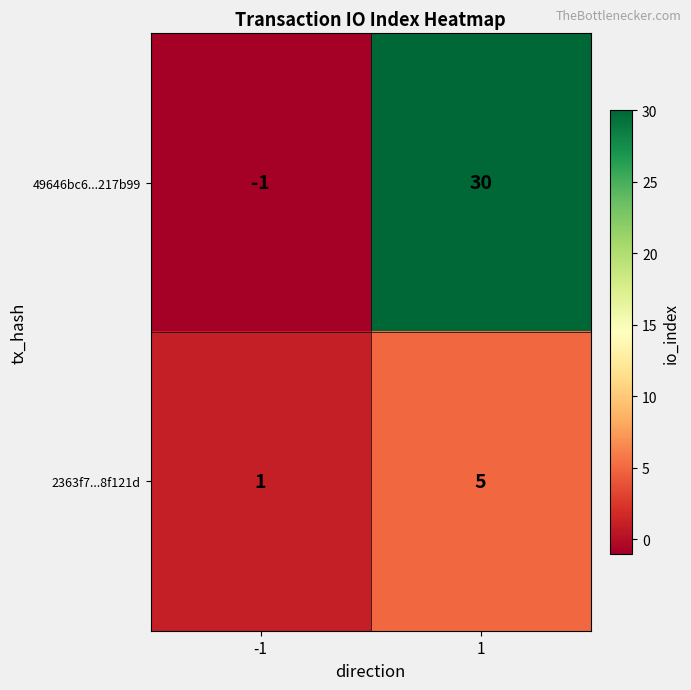

At 1, list the series in order from smallest to largest.

2363f7...8f121d, 49646bc6...217b99